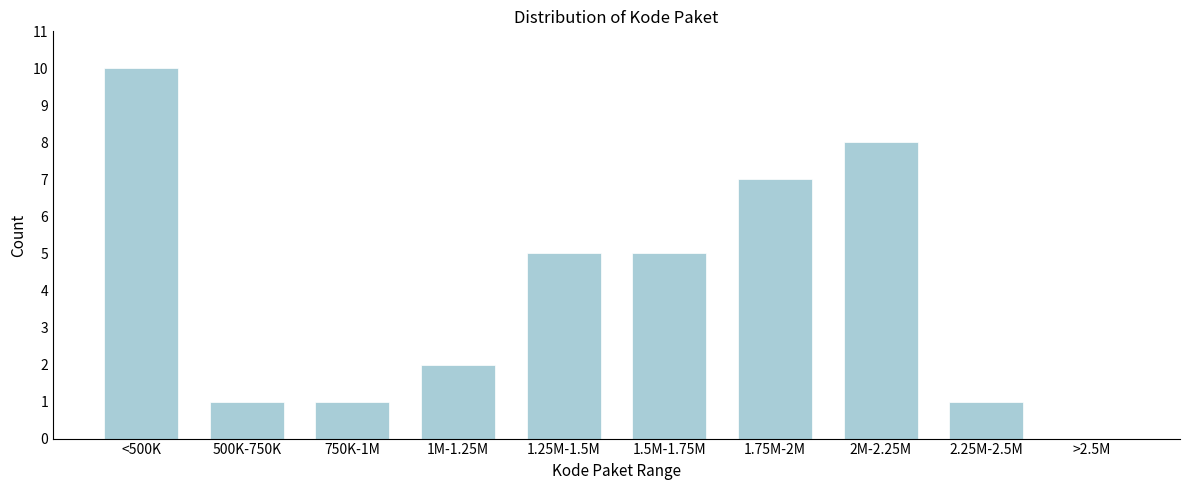

Reading left to right, transcribe all the data shown in this chart.

<500K=10	500K-750K=1	750K-1M=1	1M-1.25M=2	1.25M-1.5M=5	1.5M-1.75M=5	1.75M-2M=7	2M-2.25M=8	2.25M-2.5M=1	>2.5M=0